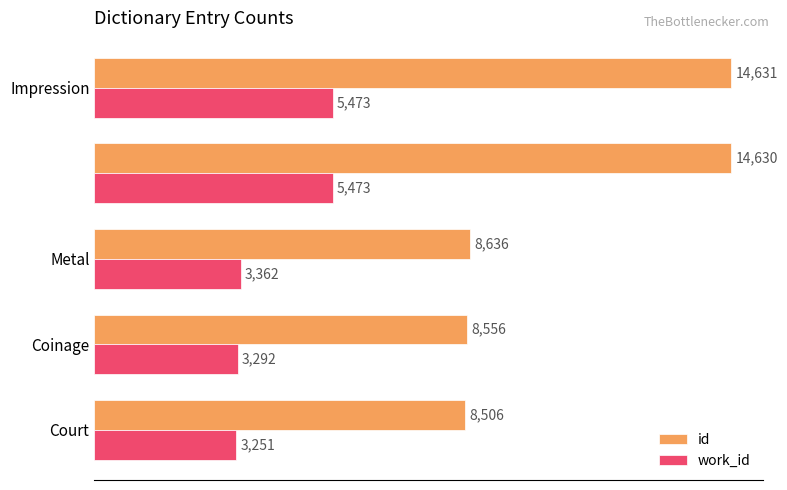

What is the sum of all id values?

54959